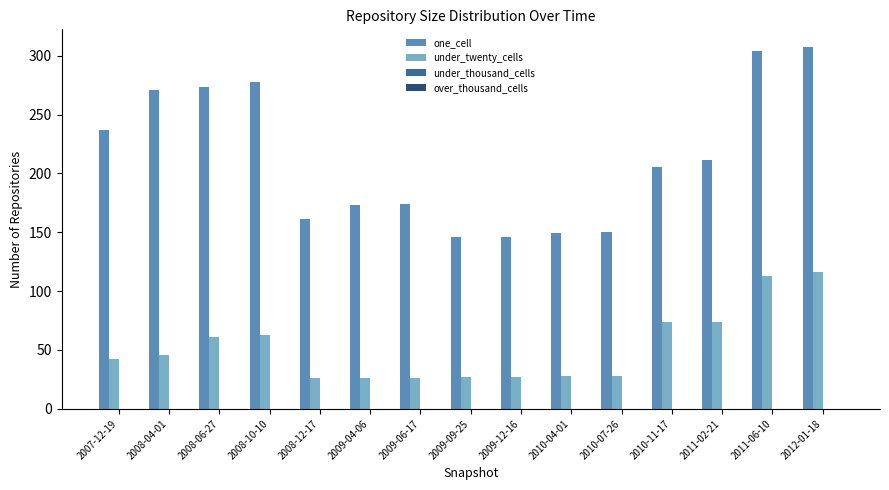

What is the spread (max minus min) of values at 2008-10-10?

215